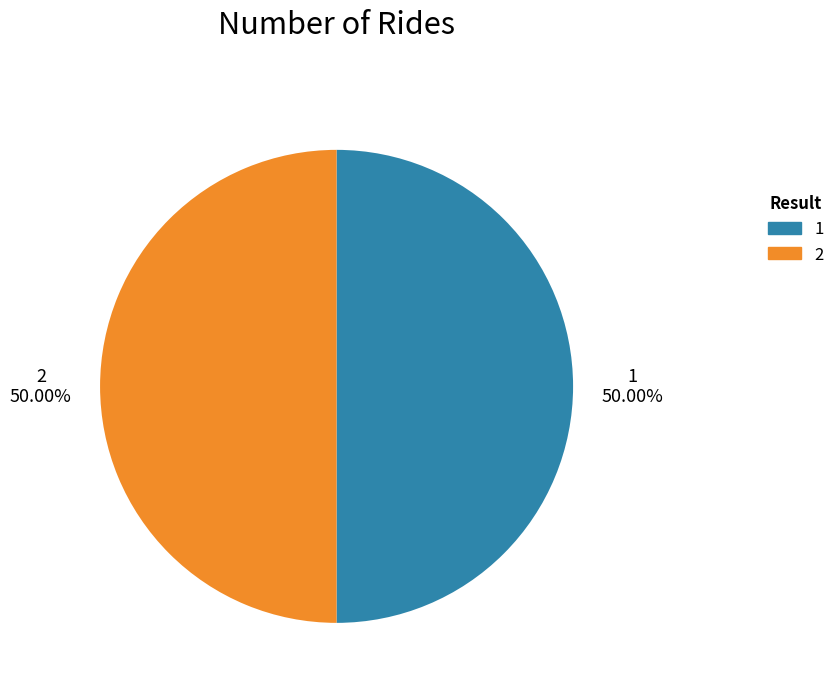

What is the ratio of the value at 1 to the value at 2?

1.0